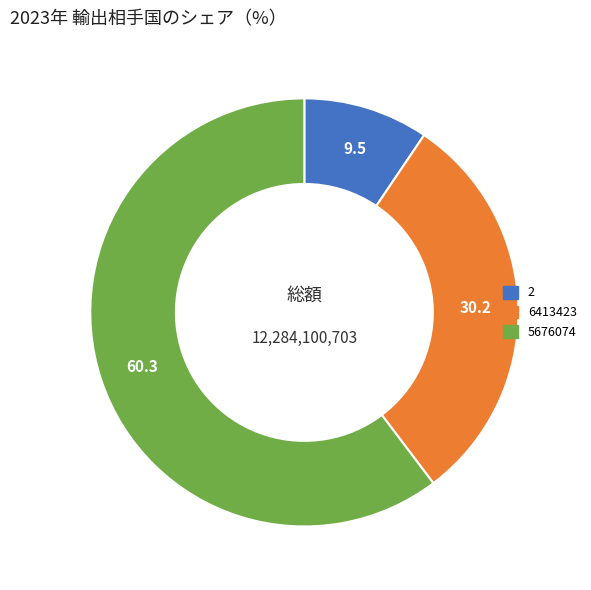

Is it true that 2 is 21% of the pie?

False